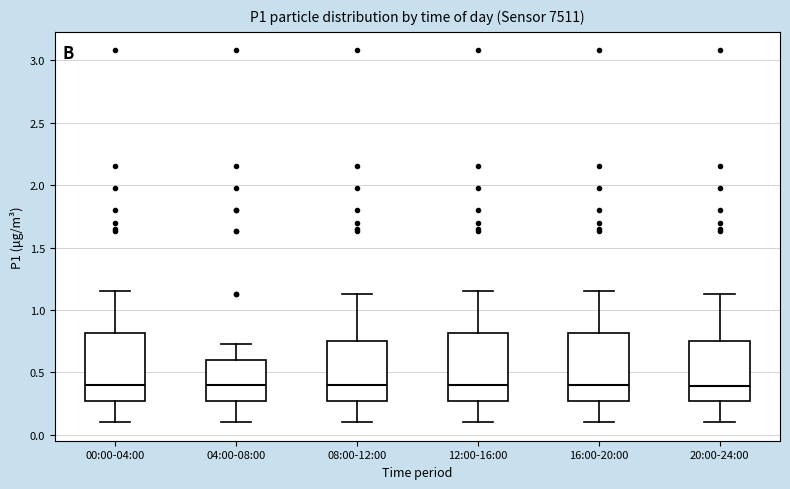

Where does the lower whisker of the box for 12:00-16:00 end on the y-axis? The values are not printed on the chart, so give them approximately, as read against the axis.

0.10